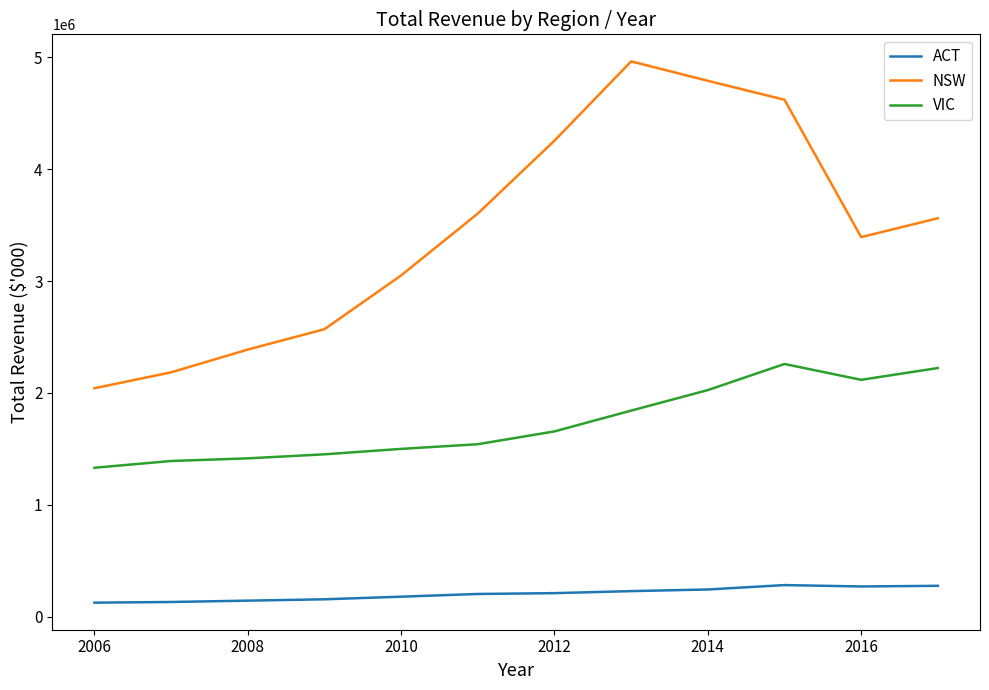

Which series has the largest total across all categories?

NSW